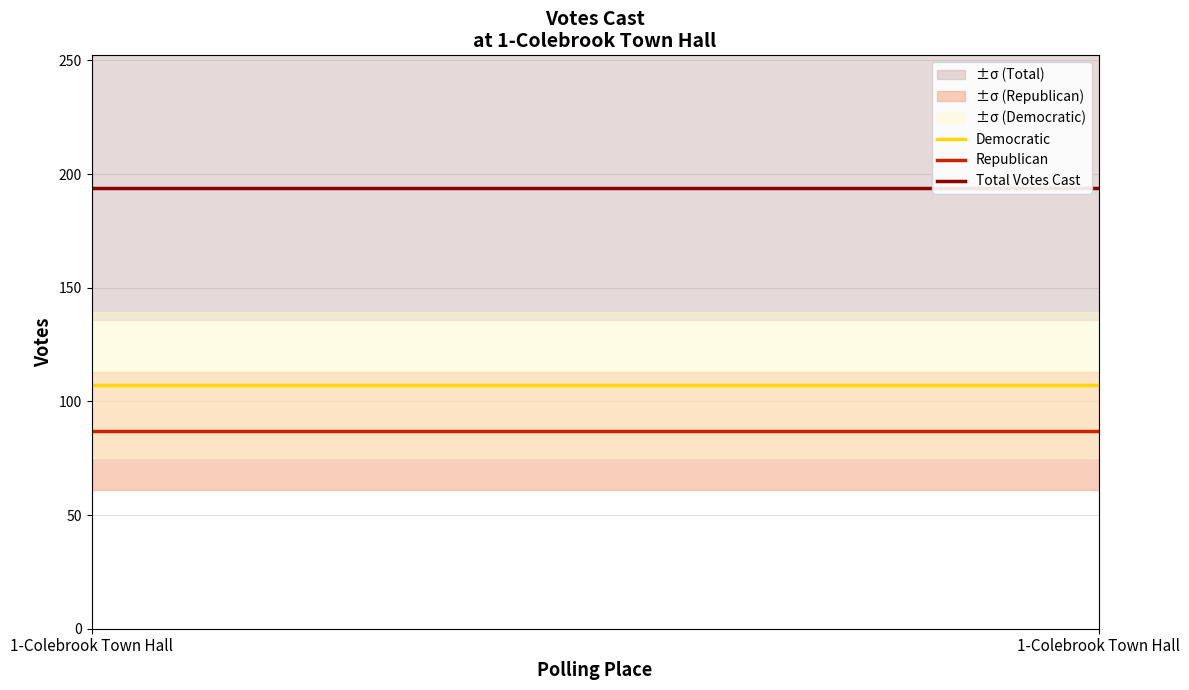

What is the difference between the highest and lowest values at 1-Colebrook Town Hall?

107